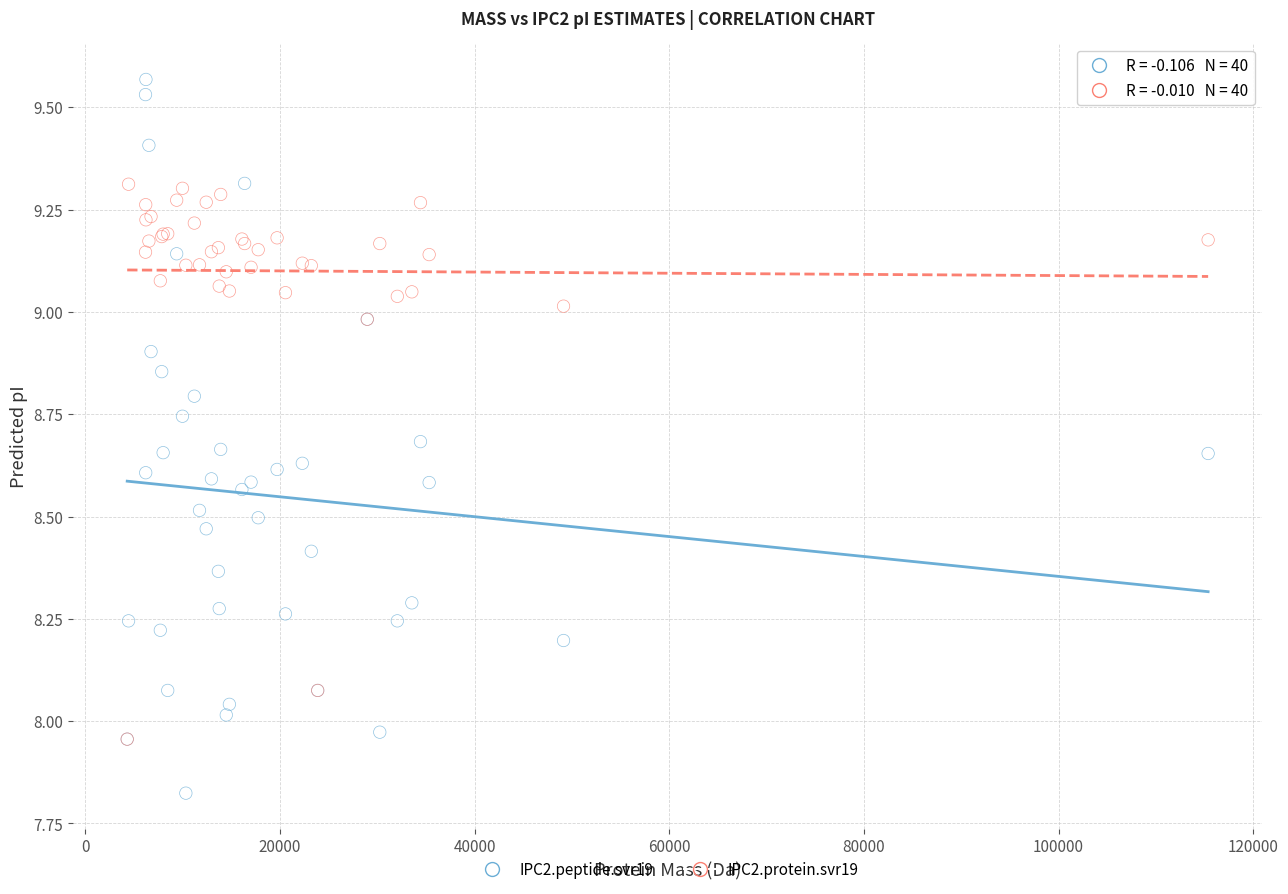

Which series reaches the minimum Y coordinate?

IPC2.peptide.svr19